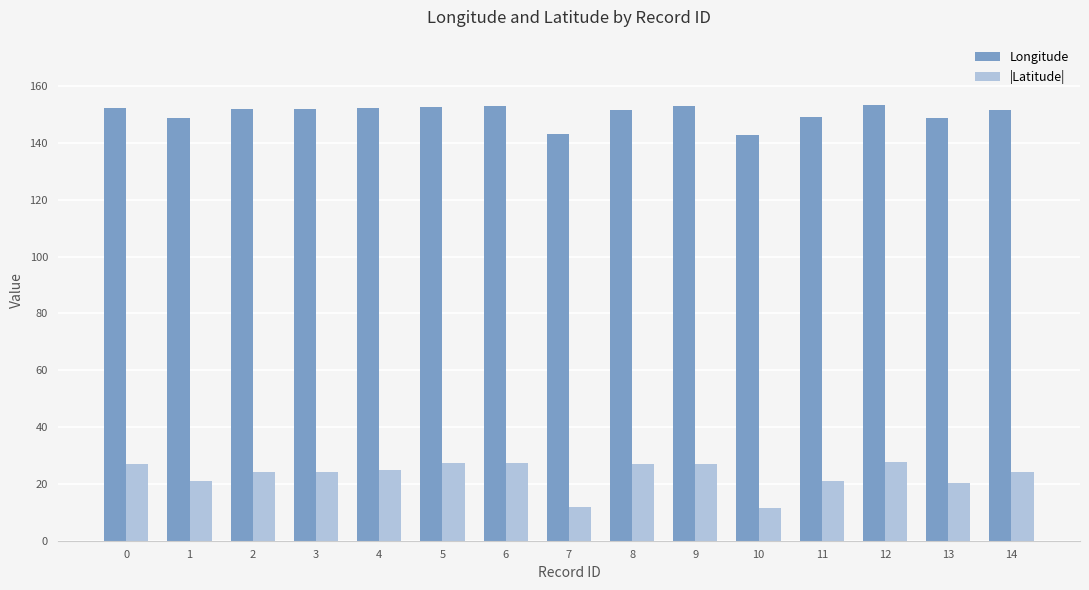

Rank the series at 0 from highest to lowest value.

Longitude, |Latitude|